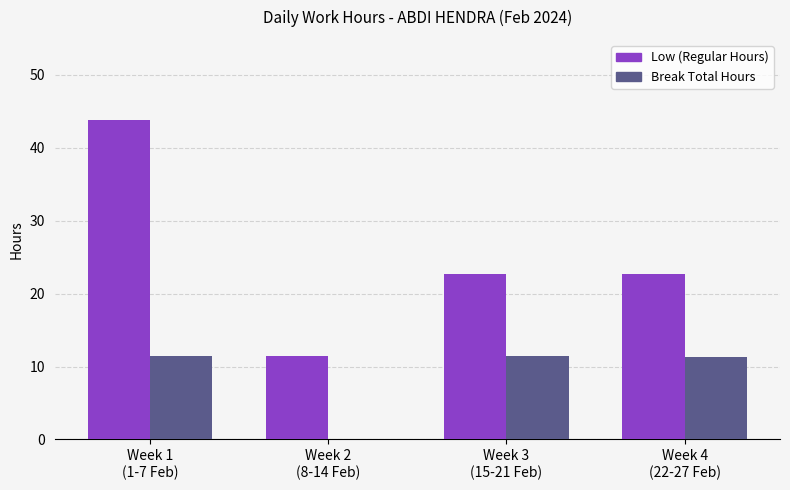

True or false: Break Total Hours has a value of 0.0 at Week 2
(8-14 Feb).

True